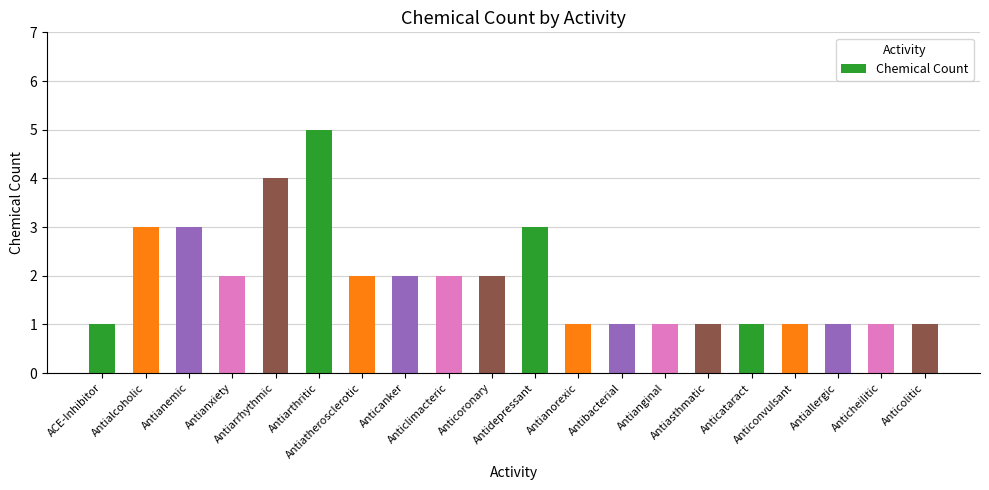

What value does the data have at Anticanker?

2